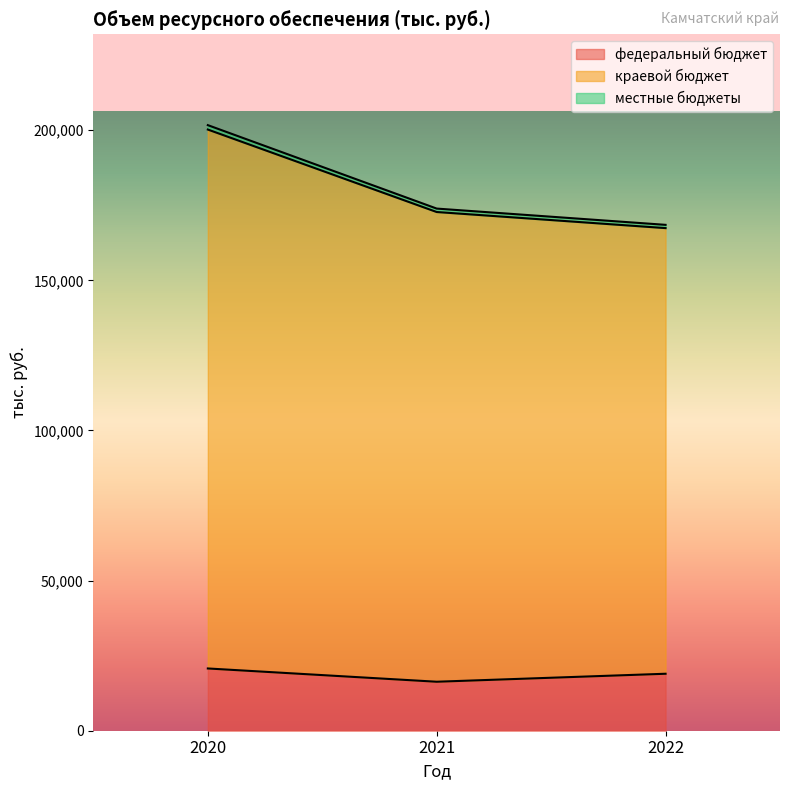

The value of федеральный бюджет at 2020 is 37304.5. True or false?

False